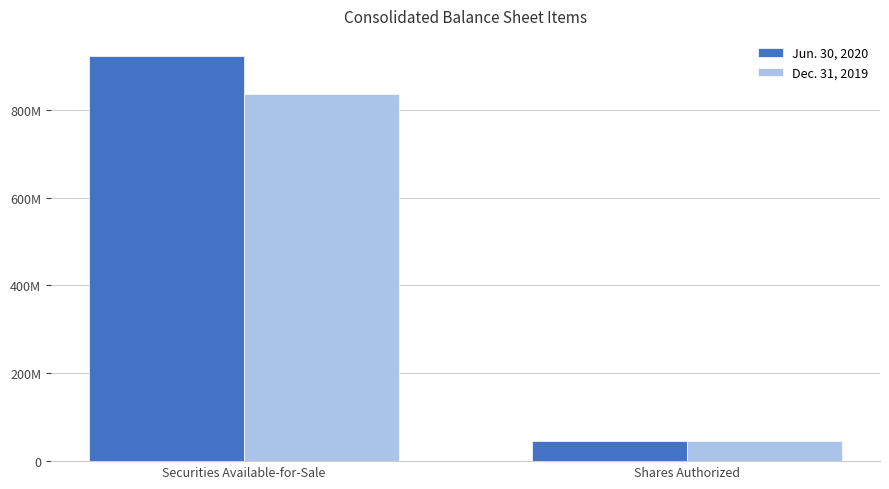

What is the approximate value of Jun. 30, 2020 at Securities Available-for-Sale?

921890000